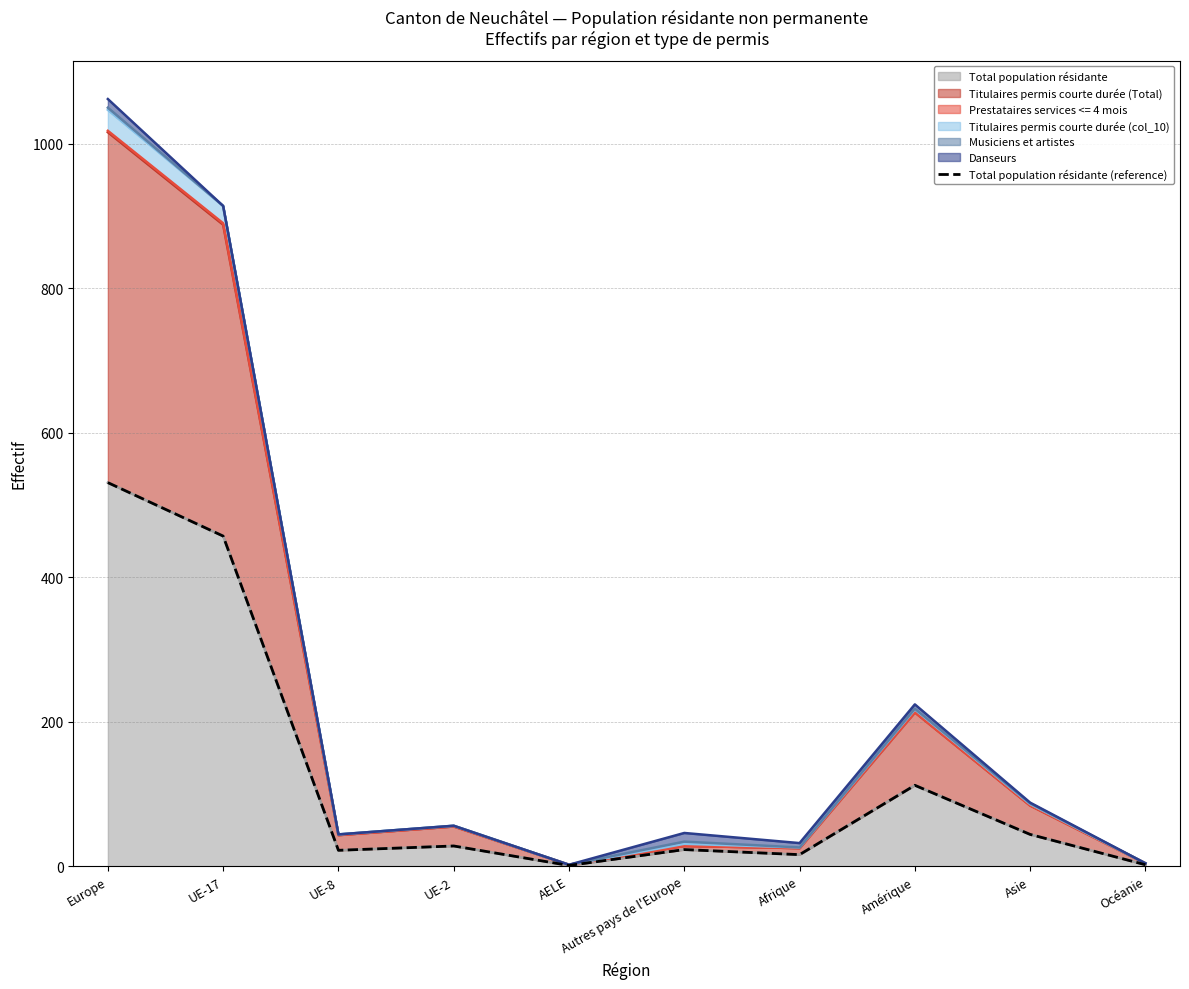

What is the average value?

124